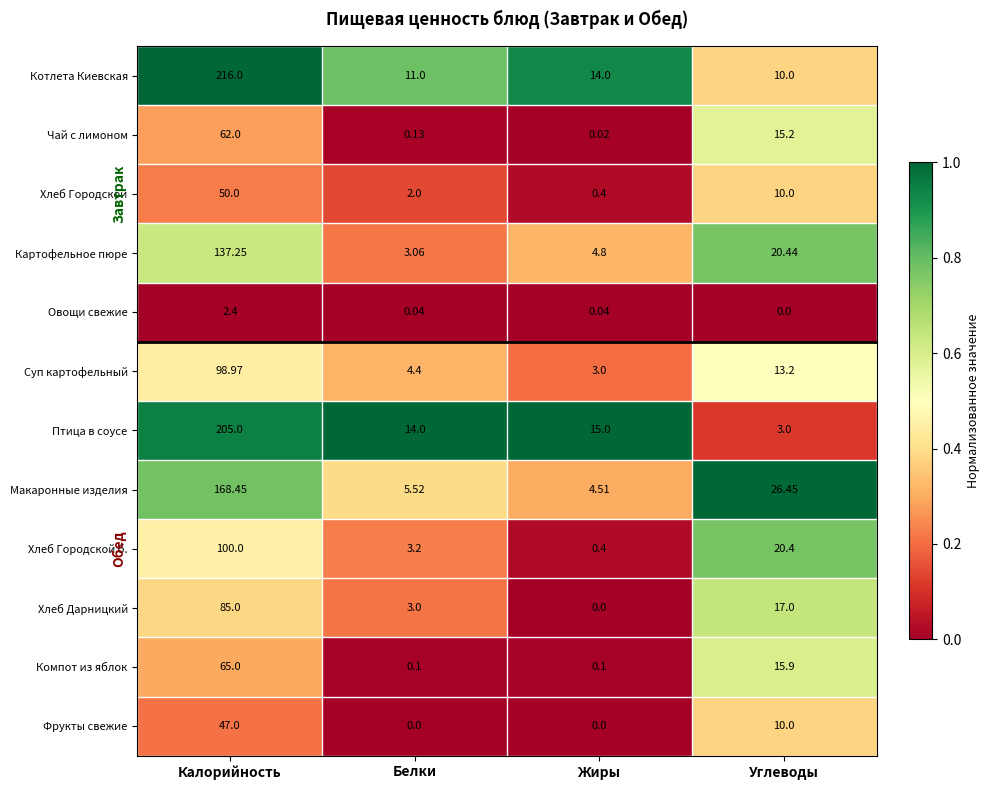

Which series has the widest spread of values?

Котлета Киевская